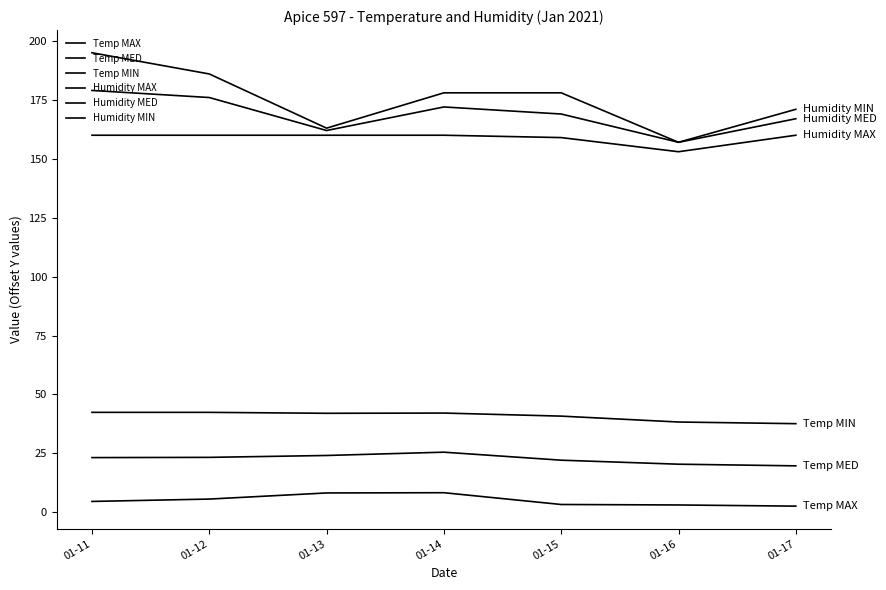

True or false: Temp MAX and Humidity MAX intersect in this chart.

False